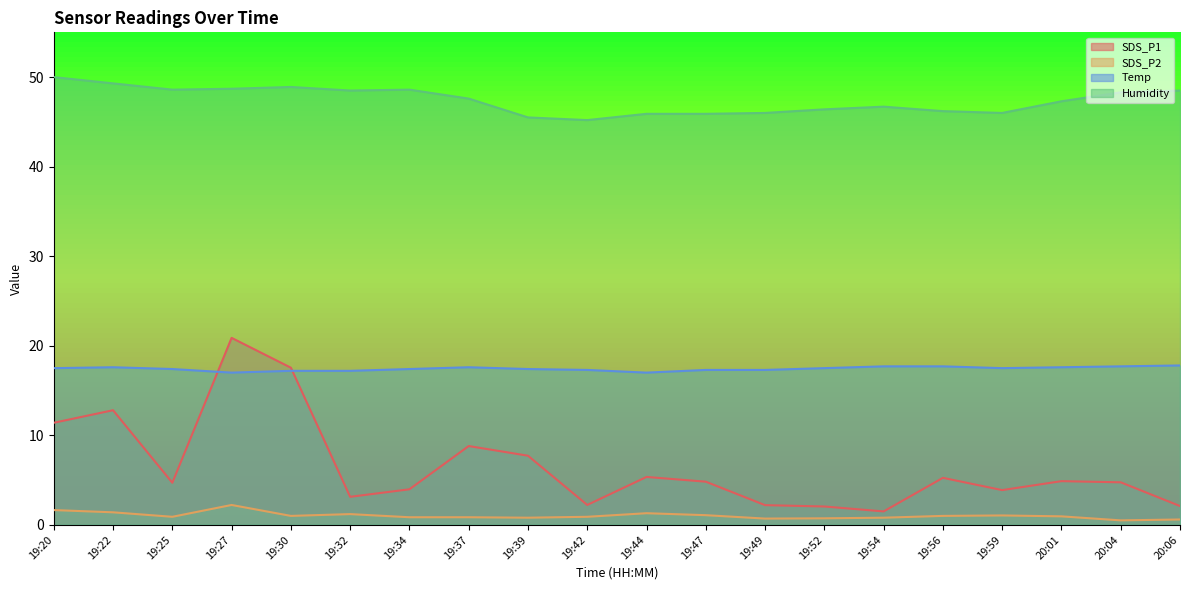

Which series has the widest spread of values?

SDS_P1